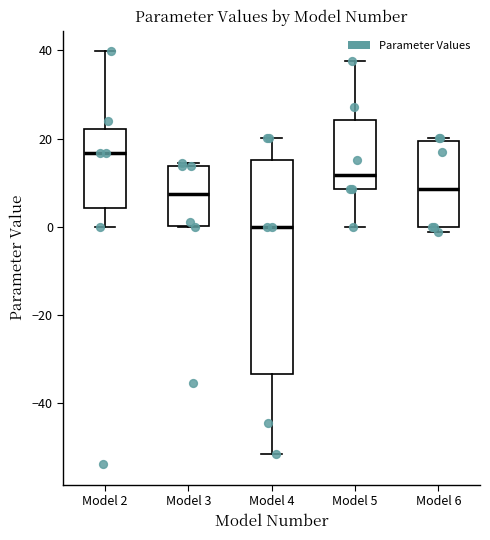

Comparing the boxes themselves (not the whiskers), which one is the tallest?

Model 4